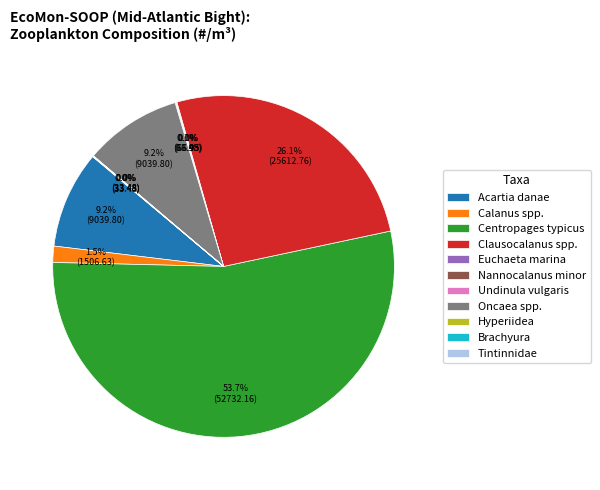

How much of the chart is everything except Oncaea spp.?

90.8%